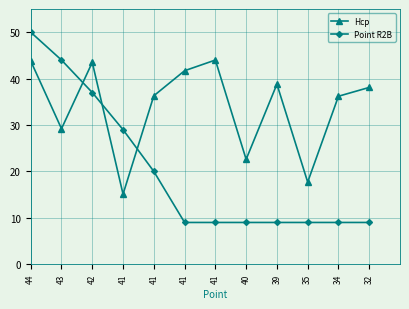

Which series changed the most between 41 and 32?

Hcp